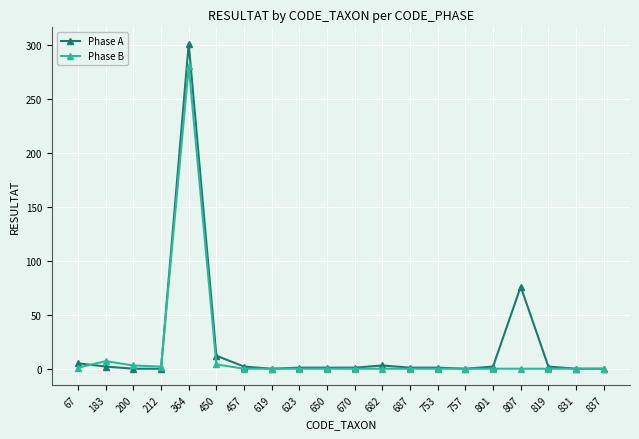

How many series are shown in this chart?

2